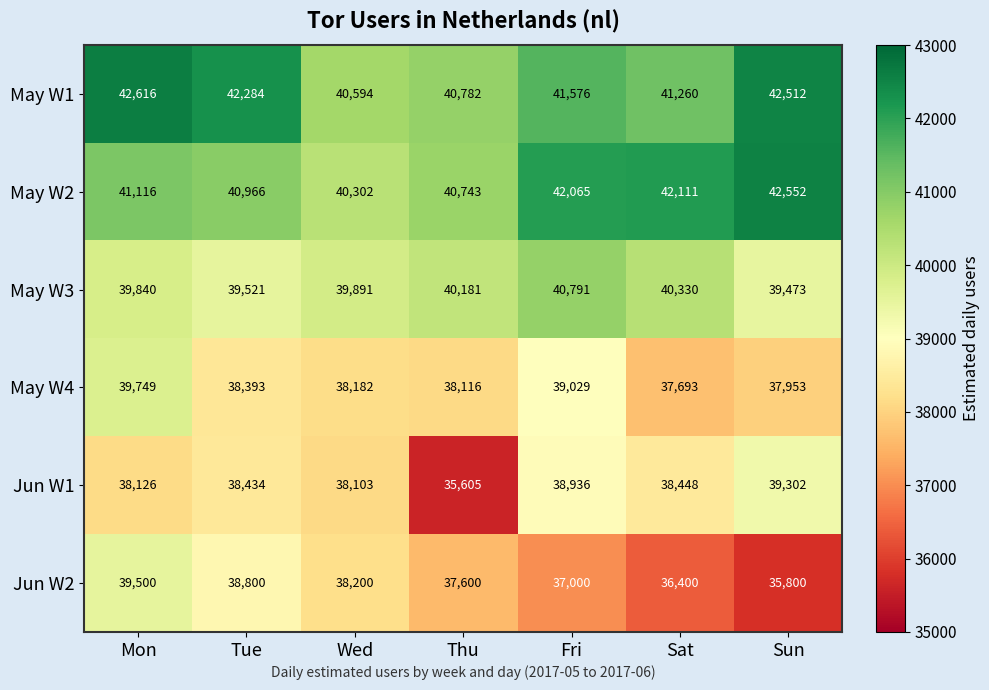

At which category is the sum across all series the highest?

Mon